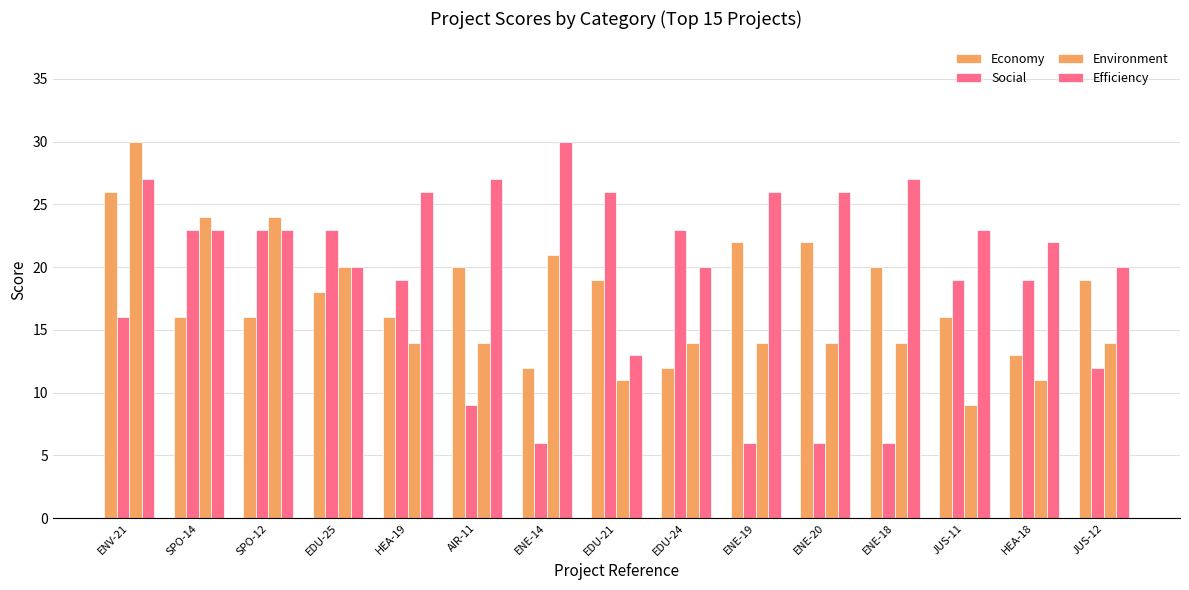

Reading right to left, what are all the values shown in this chart?

Economy: JUS-12=19	HEA-18=13	JUS-11=16	ENE-18=20	ENE-20=22	ENE-19=22	EDU-24=12	EDU-21=19	ENE-14=12	AIR-11=20	HEA-19=16	EDU-25=18	SPO-12=16	SPO-14=16	ENV-21=26
Social: JUS-12=12	HEA-18=19	JUS-11=19	ENE-18=6	ENE-20=6	ENE-19=6	EDU-24=23	EDU-21=26	ENE-14=6	AIR-11=9	HEA-19=19	EDU-25=23	SPO-12=23	SPO-14=23	ENV-21=16
Environment: JUS-12=14	HEA-18=11	JUS-11=9	ENE-18=14	ENE-20=14	ENE-19=14	EDU-24=14	EDU-21=11	ENE-14=21	AIR-11=14	HEA-19=14	EDU-25=20	SPO-12=24	SPO-14=24	ENV-21=30
Efficiency: JUS-12=20	HEA-18=22	JUS-11=23	ENE-18=27	ENE-20=26	ENE-19=26	EDU-24=20	EDU-21=13	ENE-14=30	AIR-11=27	HEA-19=26	EDU-25=20	SPO-12=23	SPO-14=23	ENV-21=27